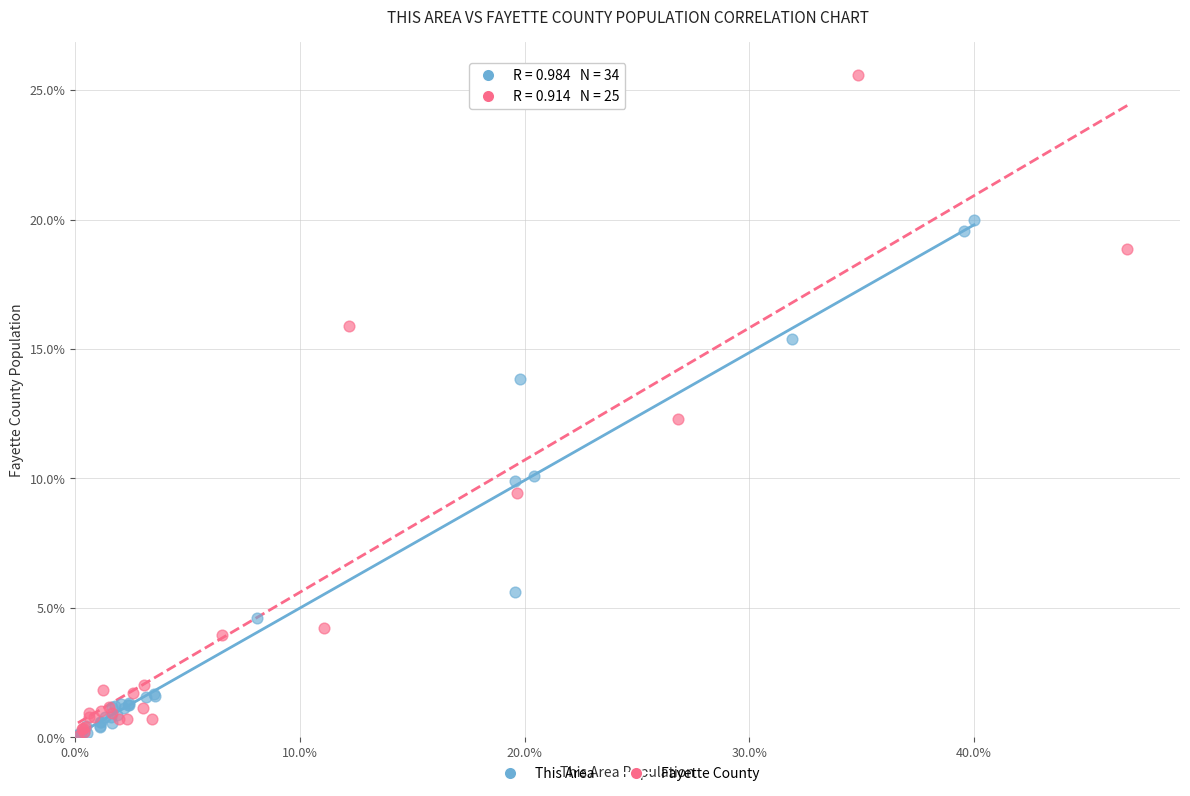

Which series has the largest Y range (max minus min)?

Fayette County